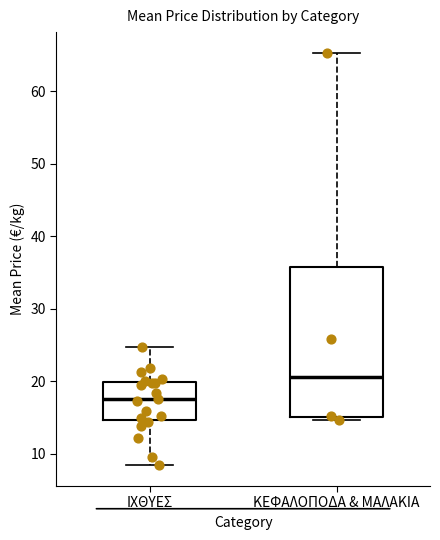

Reading left to right, read every box against the y-axis: the position of its median line, the range the box covers, and the ends of its whiskers. The values are not printed on the chart, so give them approximately, as read against the axis.

ΙΧΘΥΕΣ: median 18, box 15 to 20, whiskers 8 to 25
ΚΕΦΑΛΟΠΟΔΑ & ΜΑΛΑΚΙΑ: median 21, box 15 to 36, whiskers 15 (just below the box's lower edge) to 65